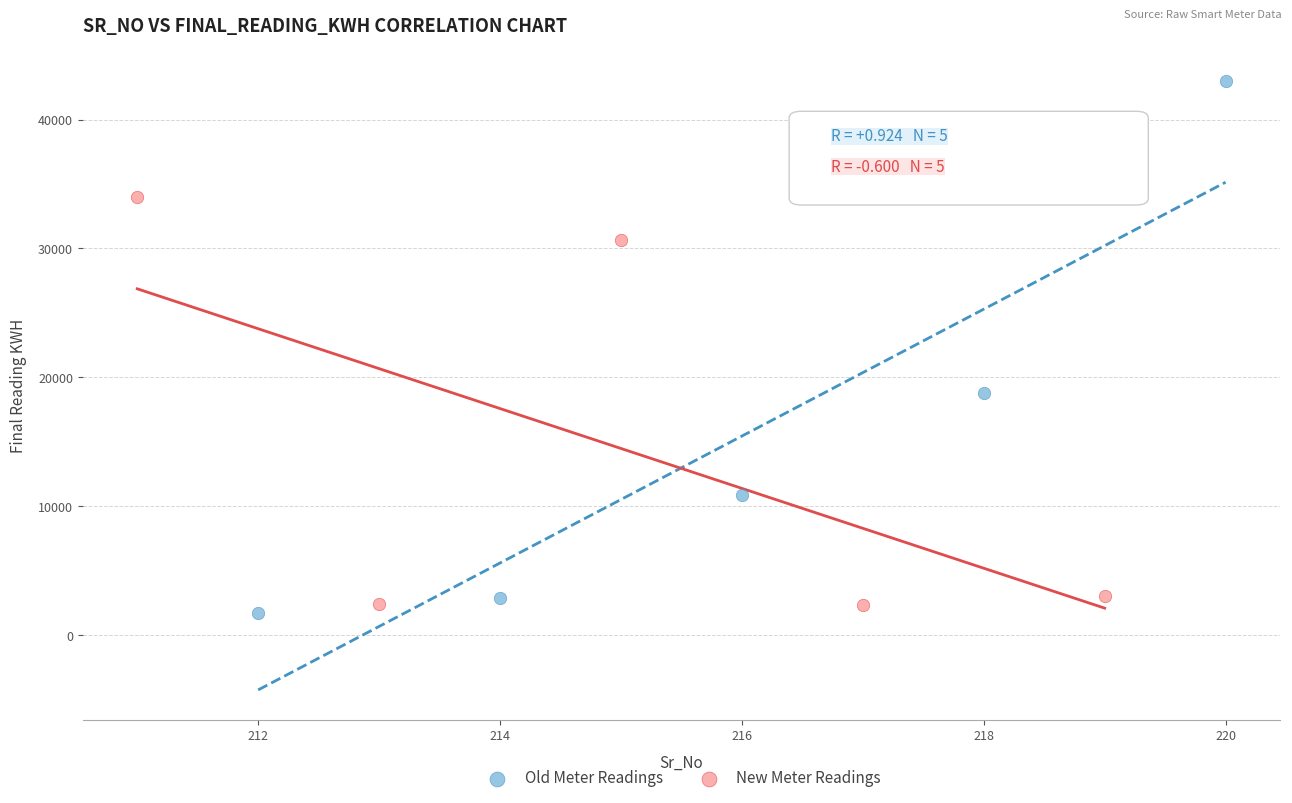

Which series contains the highest Y value?

Old Meter Readings